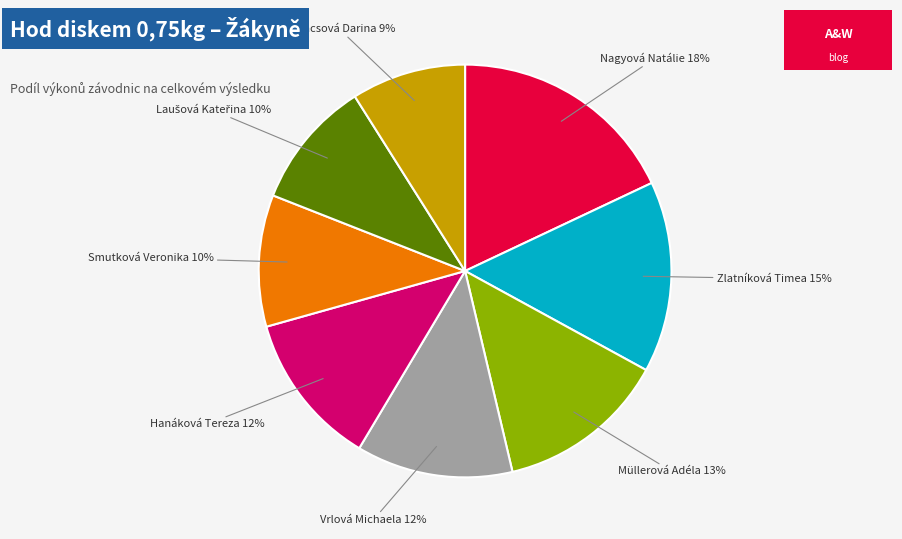

The Smutková Veronika slice represents 1% of the pie. True or false?

False